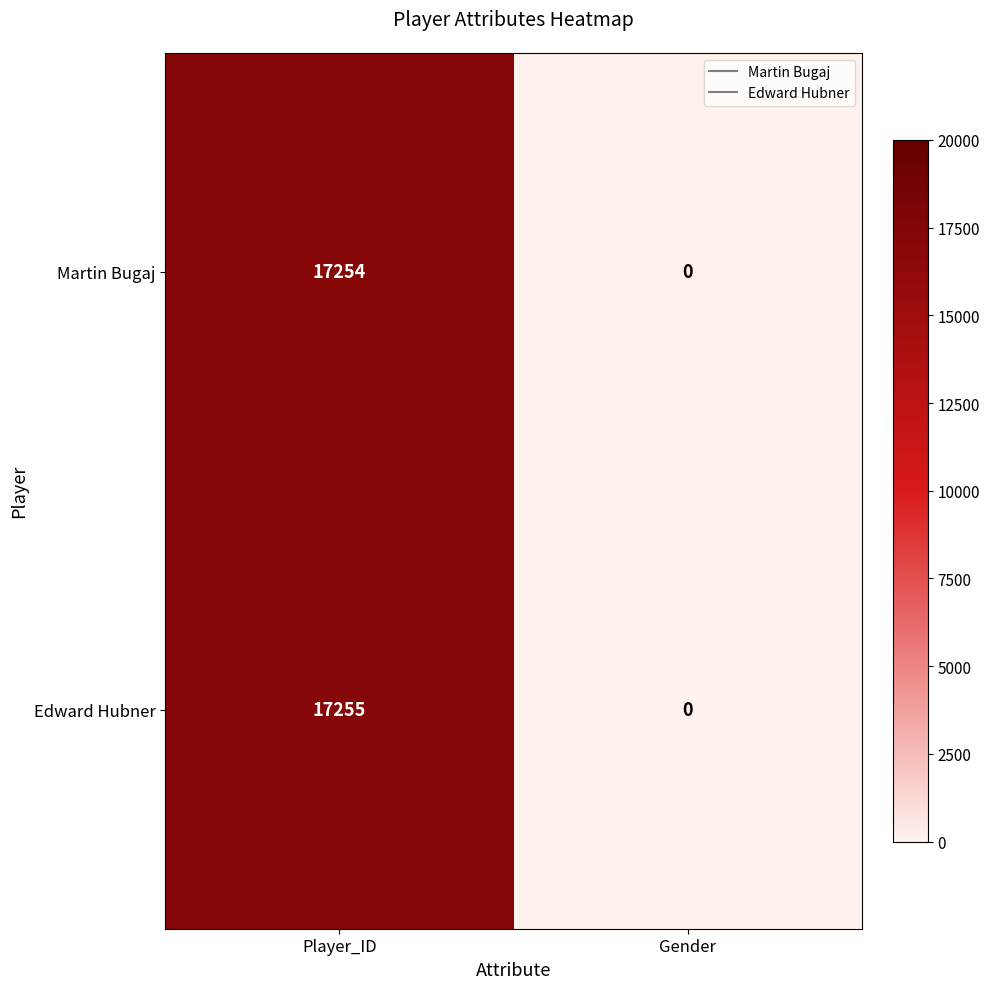

What is the sum of the Edward Hubner values at Gender and Player_ID?

17255